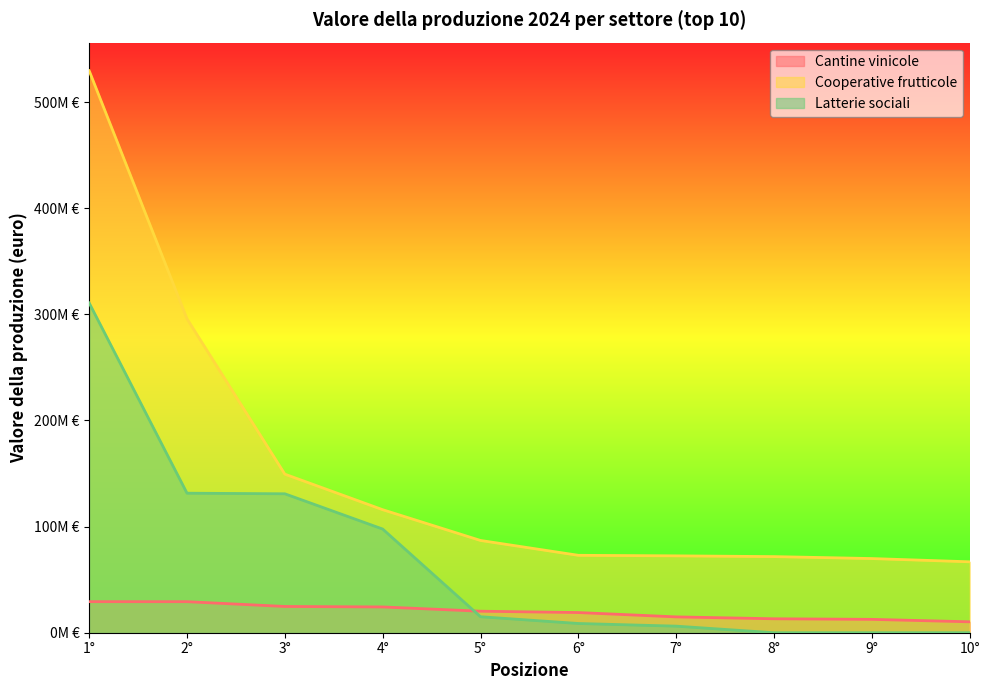

Is it true that Cantine vinicole equals 10291841 at 10°?

True